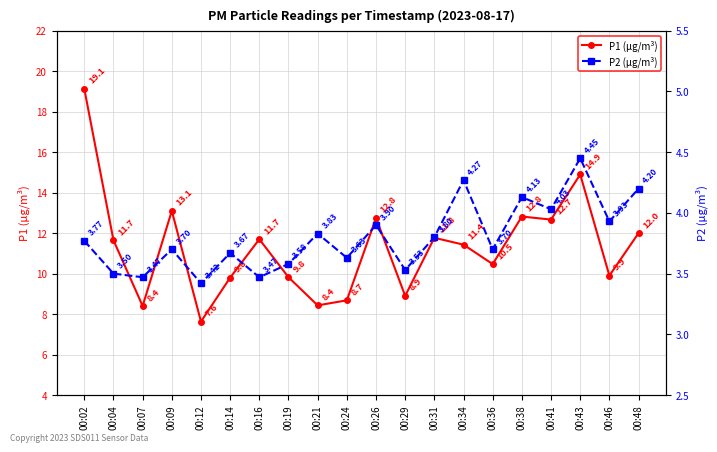

Reading right to left, list all the values displayed in this chart.

P1 (µg/m³): 00:48=12.0	00:46=9.9	00:43=14.9	00:41=12.7	00:38=12.8	00:36=10.5	00:34=11.4	00:31=11.8	00:29=8.9	00:26=12.8	00:24=8.7	00:21=8.4	00:19=9.8	00:16=11.7	00:14=9.8	00:12=7.6	00:09=13.1	00:07=8.4	00:04=11.7	00:02=19.1
P2 (µg/m³): 00:48=4.2	00:46=3.9	00:43=4.5	00:41=4.0	00:38=4.1	00:36=3.7	00:34=4.3	00:31=3.8	00:29=3.5	00:26=3.9	00:24=3.6	00:21=3.8	00:19=3.6	00:16=3.5	00:14=3.7	00:12=3.4	00:09=3.7	00:07=3.5	00:04=3.5	00:02=3.8